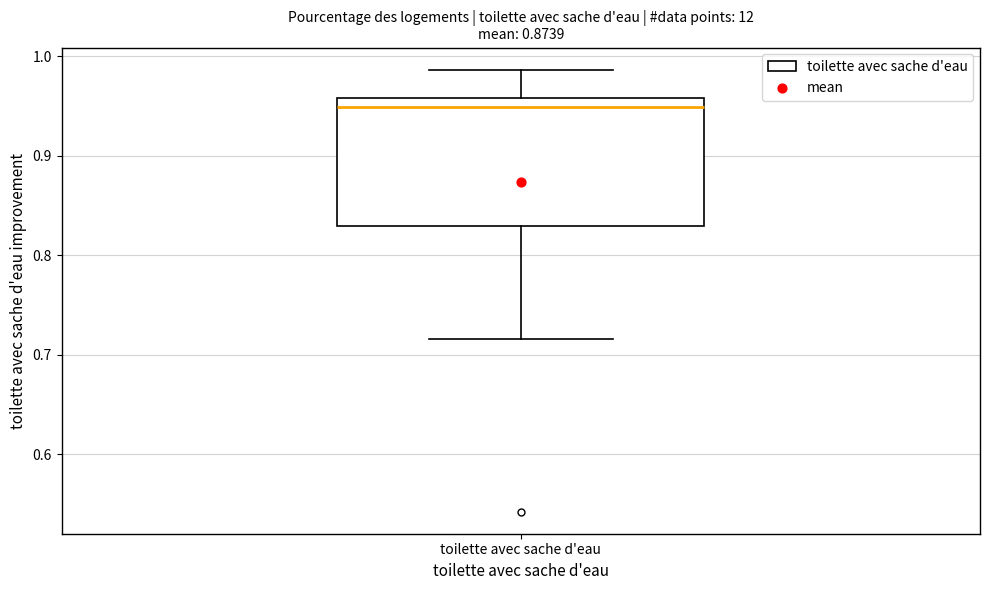

Transcribe this box plot: give where the median line is, the range the box spans, and where the two whiskers end, as read against the y-axis. The values are not printed on the chart, so give them approximately, as read against the axis.

median 0.95, box 0.83 to 0.96, whiskers 0.72 to 0.99